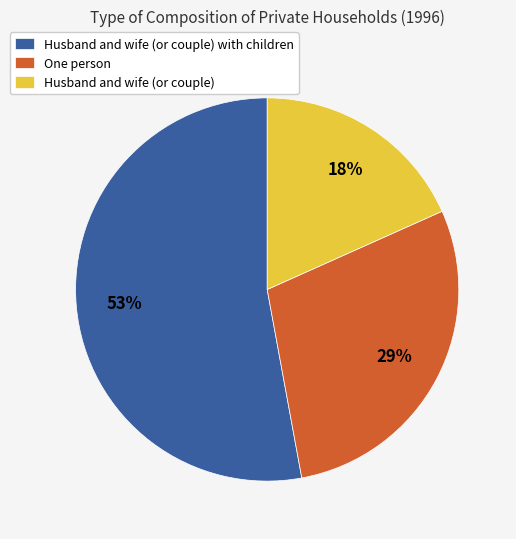

Is the sum of Husband and wife (or couple) and Husband and wife (or couple) with children greater than half?

Yes